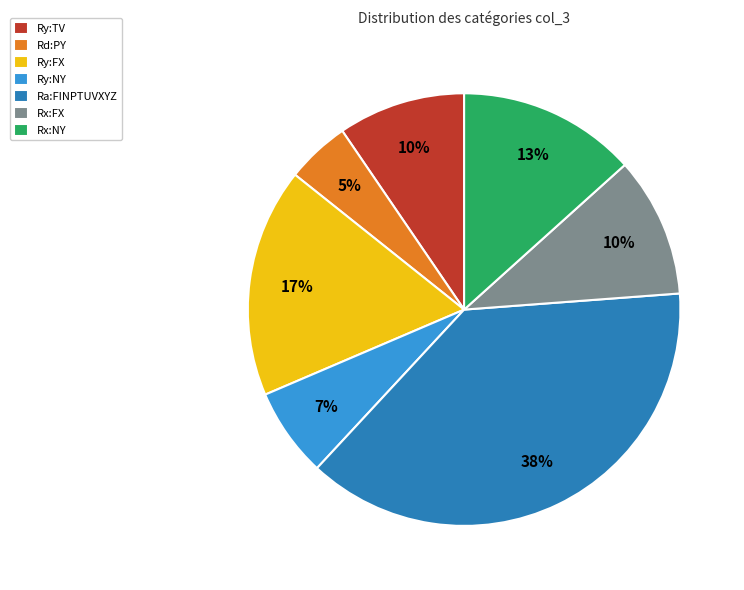

To the nearest percent, what is the combined percentage of Ra:FINPTUVXYZ and Ry:FX?

55%